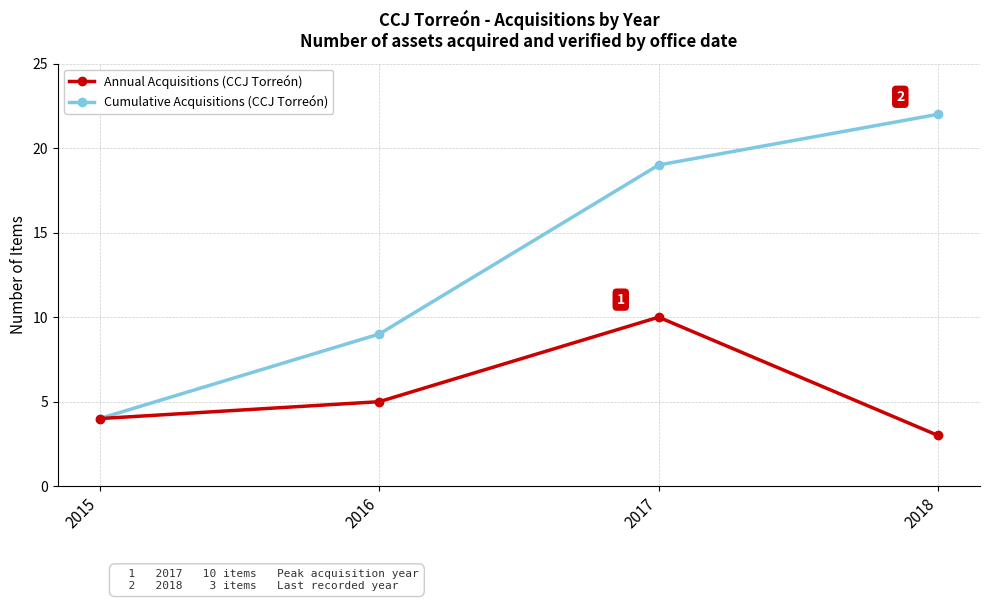

At which category is the sum across all series the highest?

2017